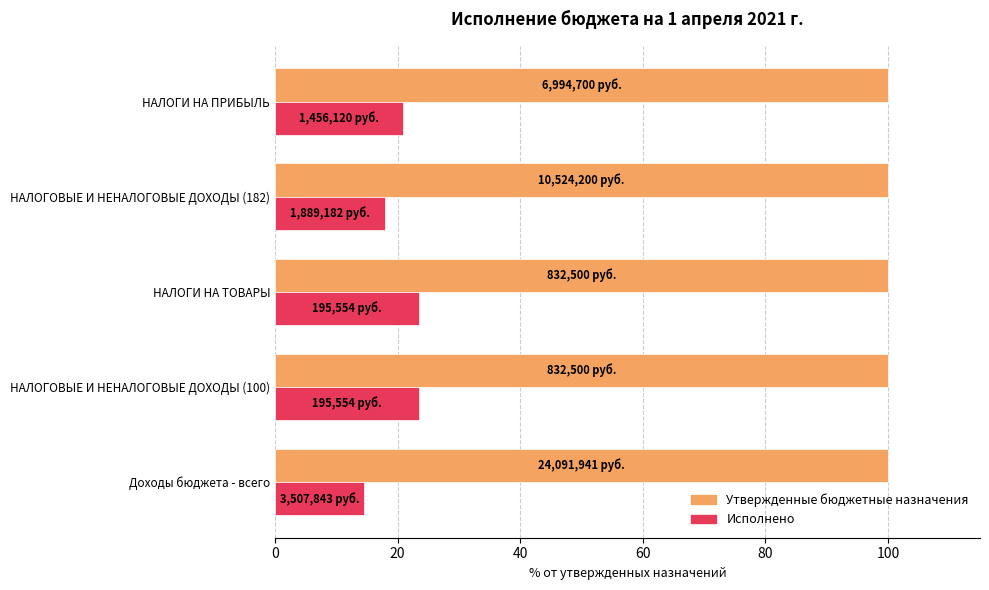

How many data points does each series have?

5